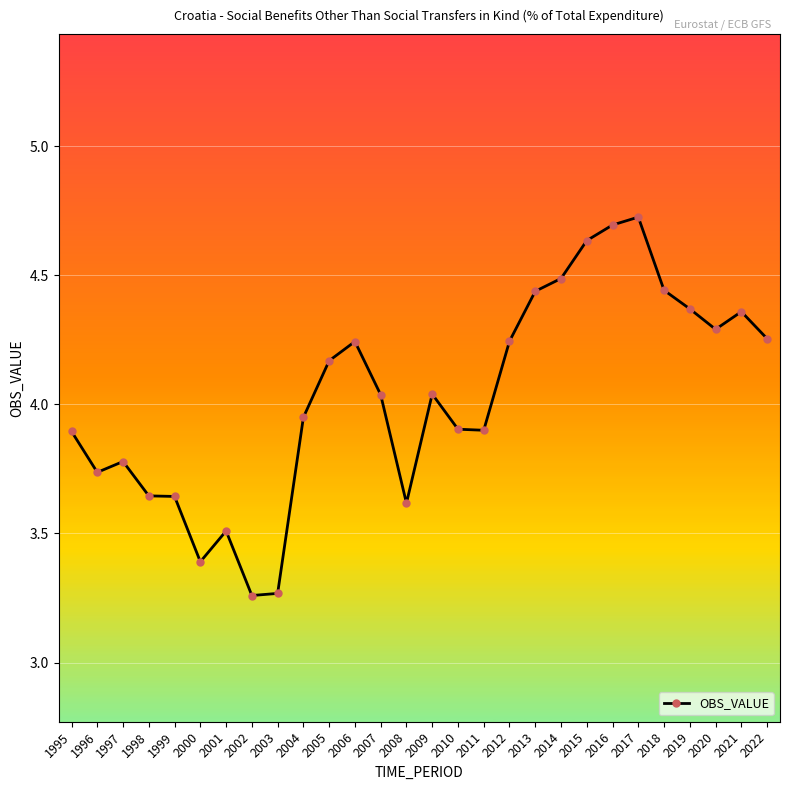

What is the greatest value displayed?

4.7